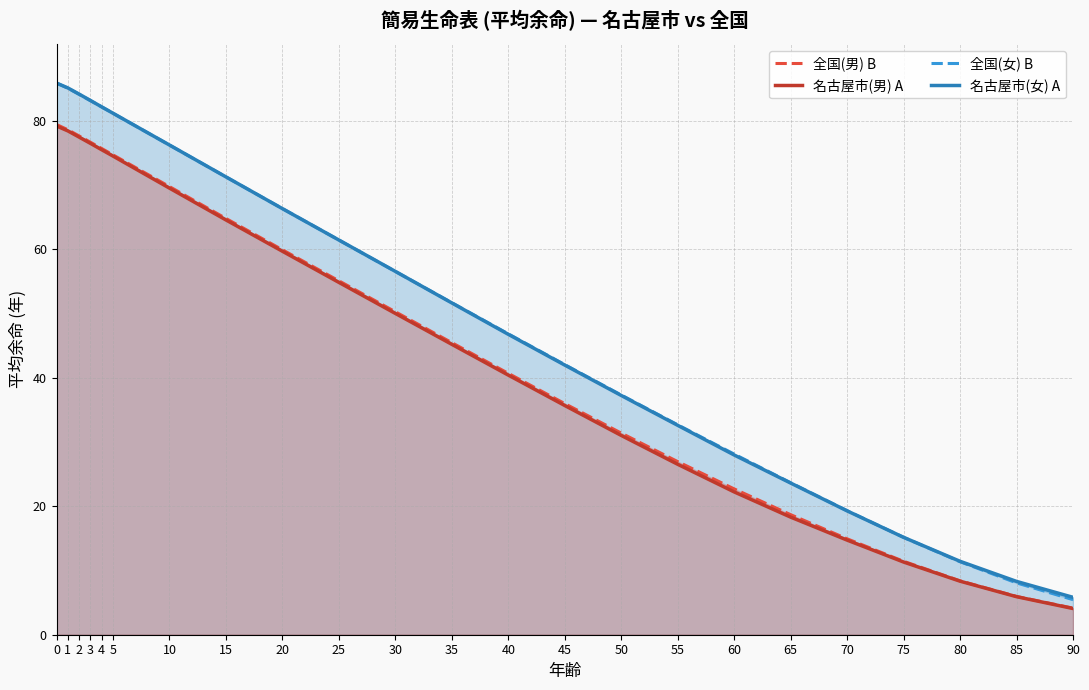

Reading left to right, transcribe all the data shown in this chart.

全国(男) B: 0=79.4	1=78.6	2=77.7	3=76.7	4=75.7	5=74.7	10=69.8	15=64.8	20=59.9	25=55.1	30=50.3	35=45.5	40=40.7	45=36.0	50=31.4	55=26.9	60=22.7	65=18.7	70=14.9	75=11.4	80=8.4	85=6.0	90=4.1
名古屋市(男) A: 0=79.2	1=78.4	2=77.5	3=76.5	4=75.5	5=74.5	10=69.5	15=64.6	20=59.7	25=54.9	30=50.0	35=45.2	40=40.4	45=35.7	50=31.0	55=26.5	60=22.2	65=18.3	70=14.7	75=11.3	80=8.3	85=5.9	90=4.1
全国(女) B: 0=85.9	1=85.1	2=84.1	3=83.2	4=82.2	5=81.2	10=76.2	15=71.3	20=66.3	25=61.5	30=56.6	35=51.7	40=46.8	45=42.0	50=37.3	55=32.7	60=28.1	65=23.7	70=19.3	75=15.2	80=11.4	85=8.1	90=5.5
名古屋市(女) A: 0=85.9	1=85.1	2=84.2	3=83.2	4=82.2	5=81.2	10=76.2	15=71.3	20=66.3	25=61.5	30=56.6	35=51.7	40=46.8	45=42.0	50=37.2	55=32.6	60=28.0	65=23.6	70=19.3	75=15.2	80=11.4	85=8.3	90=5.8